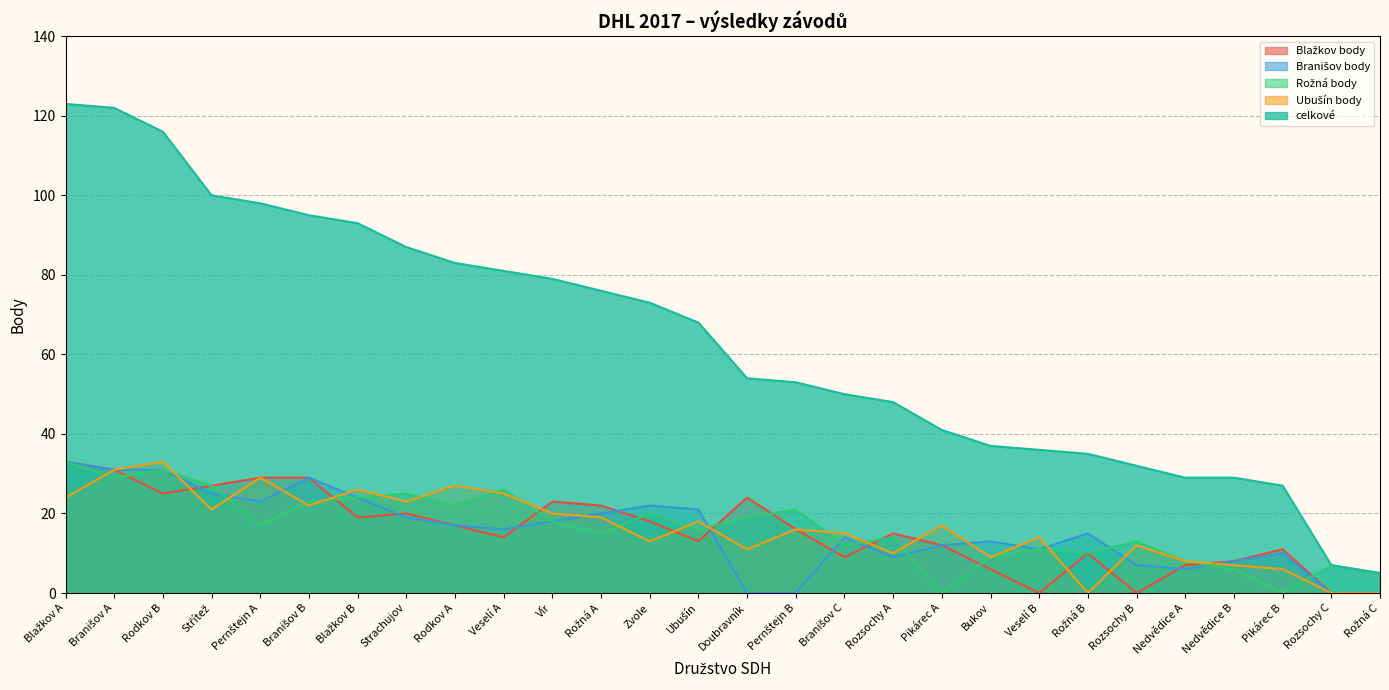

What is the total value across all series at Veselí A?

162